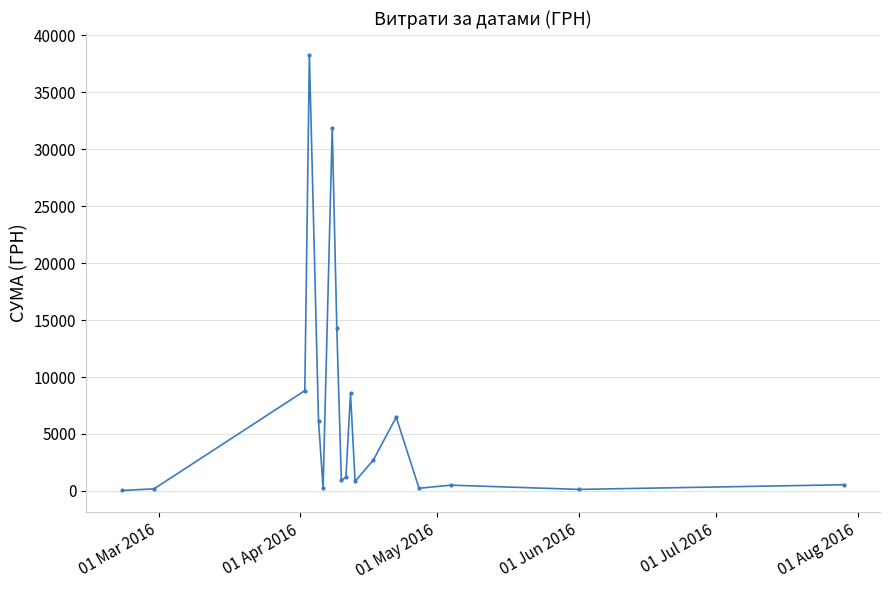

What is the maximum value shown in the chart?

38303.0